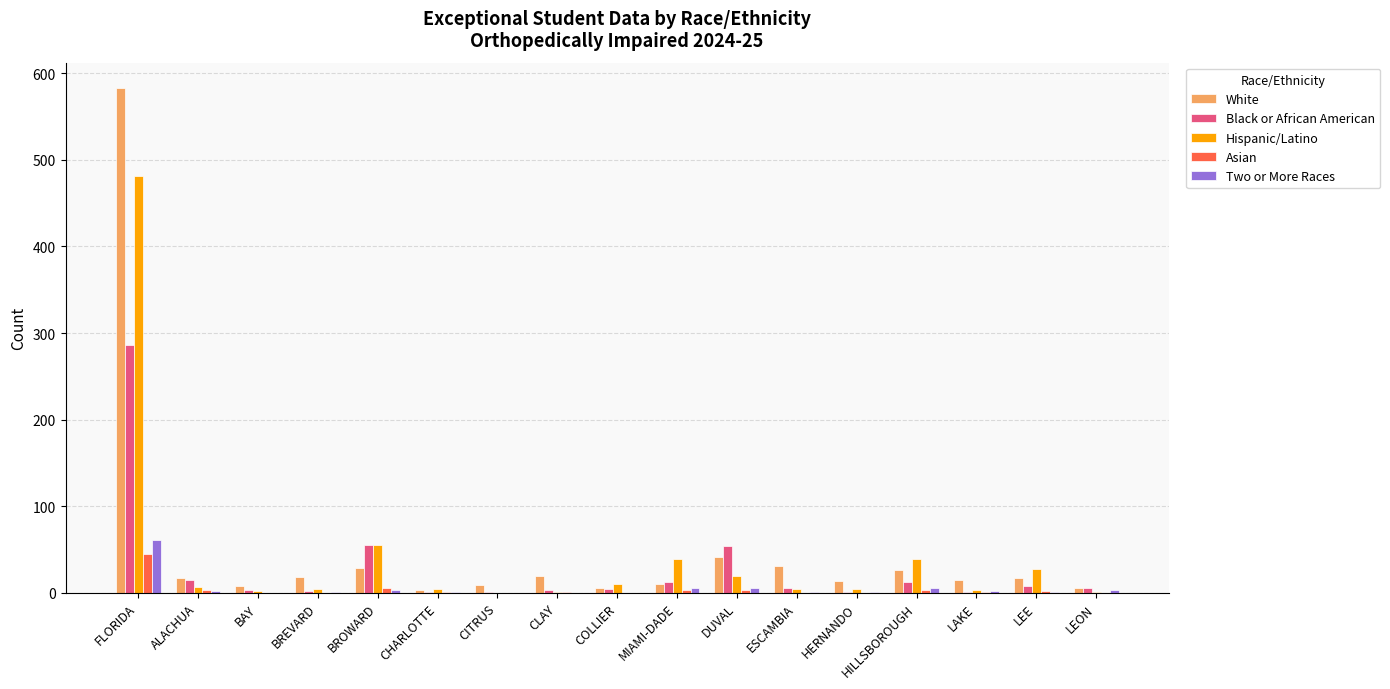

At which label does Hispanic/Latino first exceed 4?

FLORIDA